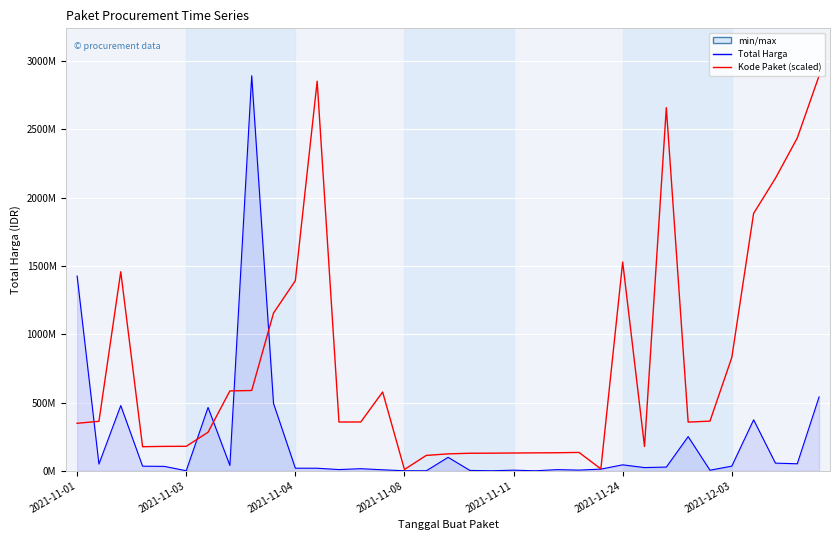

At which category is the sum across all series the highest?

8